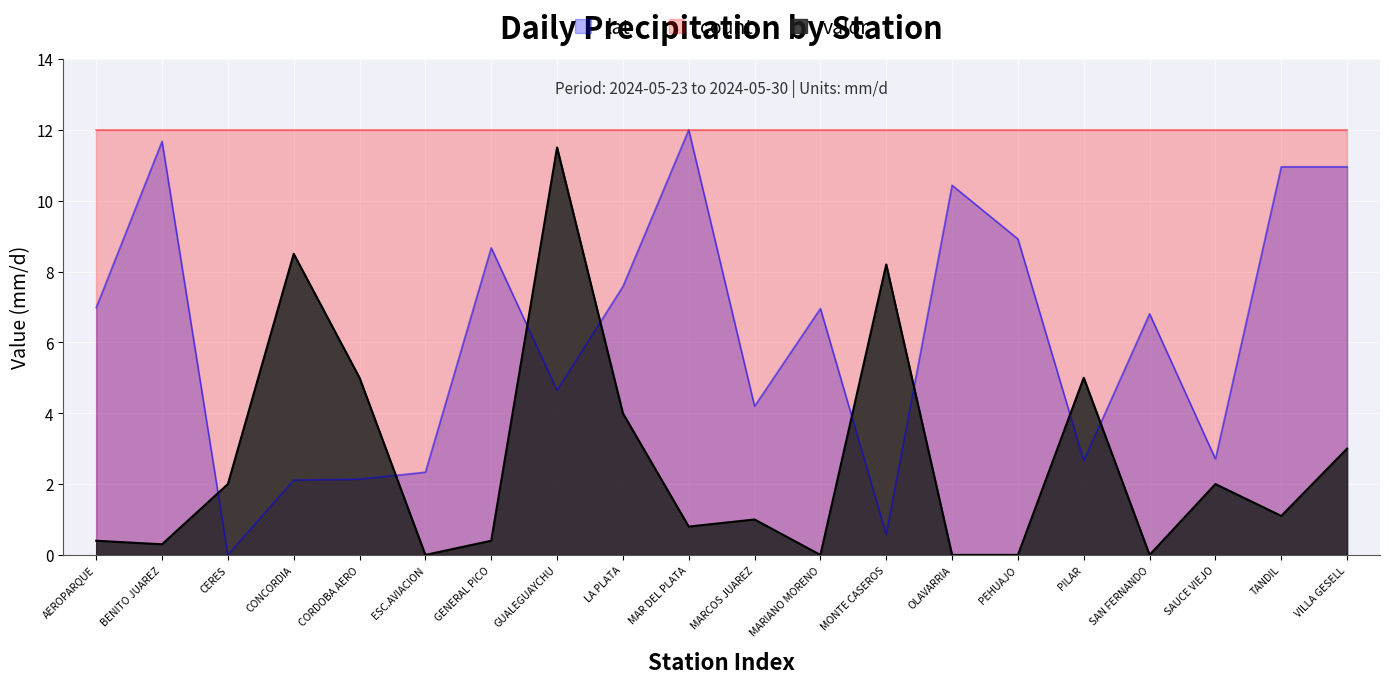

The lat series shows 14.6 at VILLA GESELL. True or false?

False